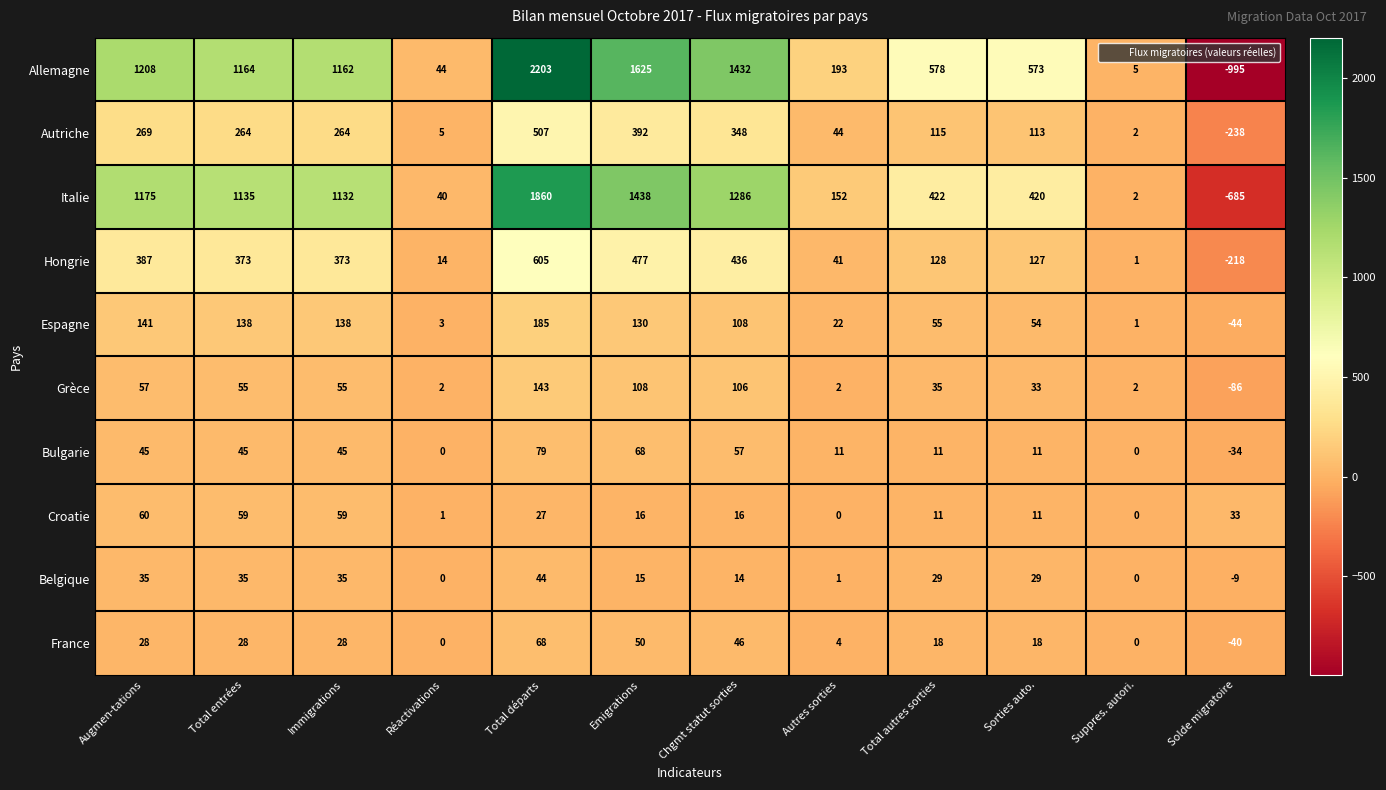

What is the sum of all Hongrie values?

2744